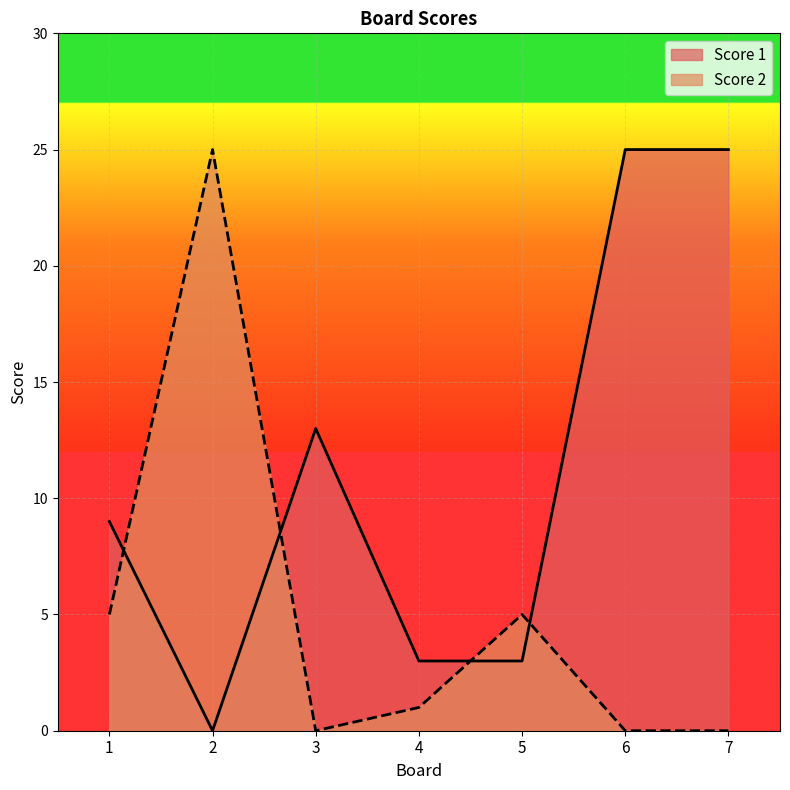

Rank the categories by Score 1 value from lowest to highest.

2, 4, 5, 1, 3, 6, 7